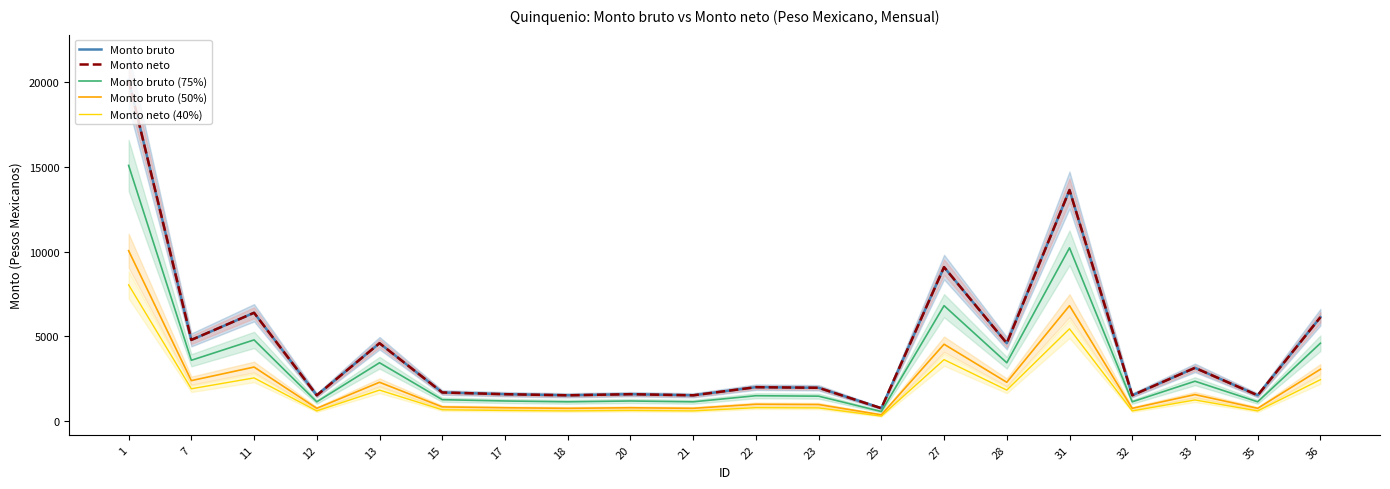

Which series changed the most between 31 and 32?

Monto bruto